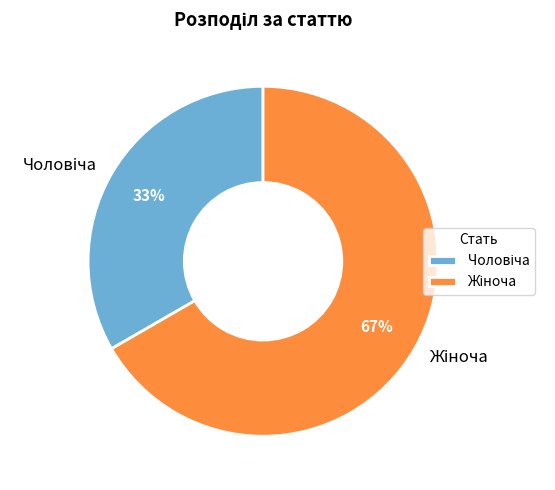

To the nearest percent, what is the average slice percentage?

50%